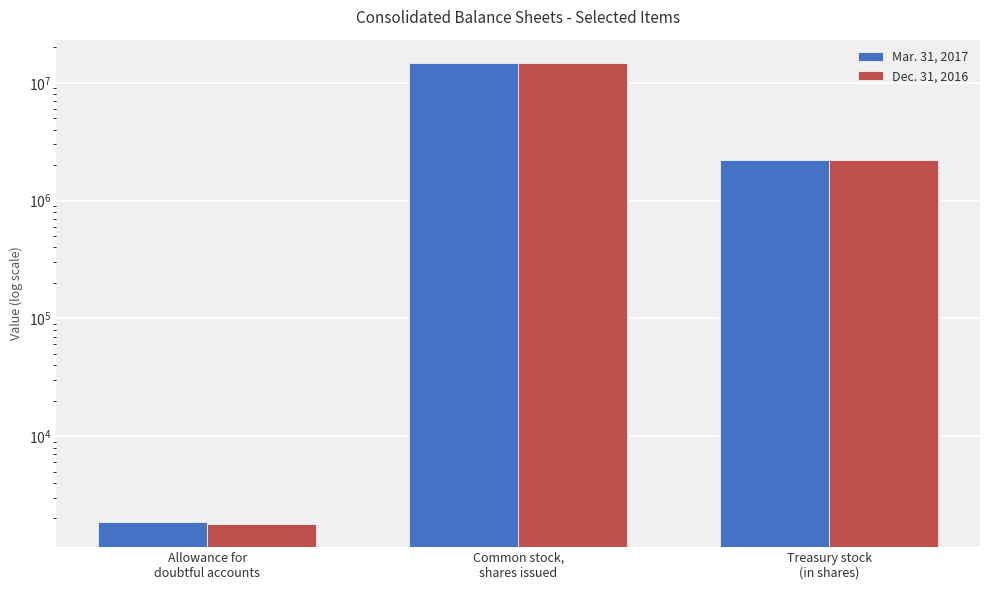

Reading left to right, list all the values displayed in this chart.

Mar. 31, 2017: 1853	14792744	2214737
Dec. 31, 2016: 1792	14732699	2214737